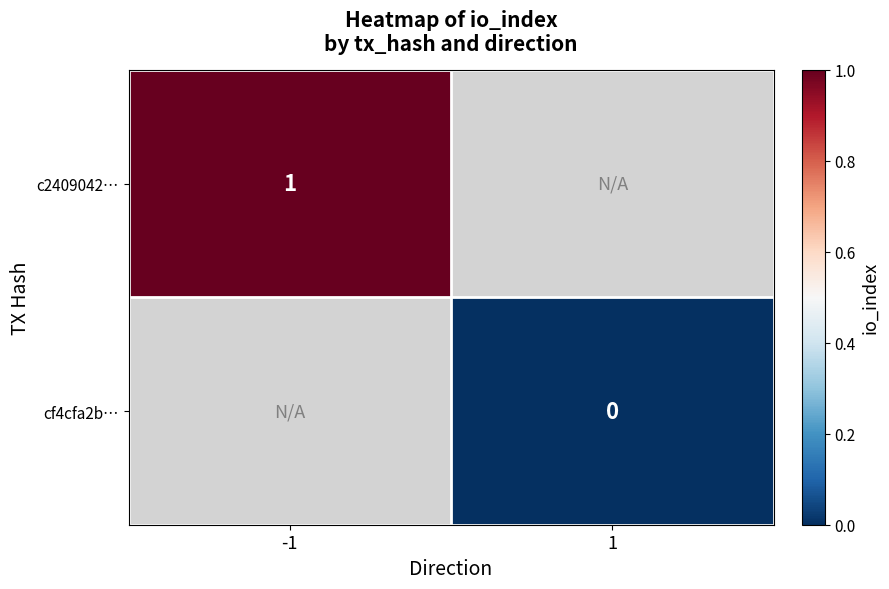

Count the number of categories in the chart.

2